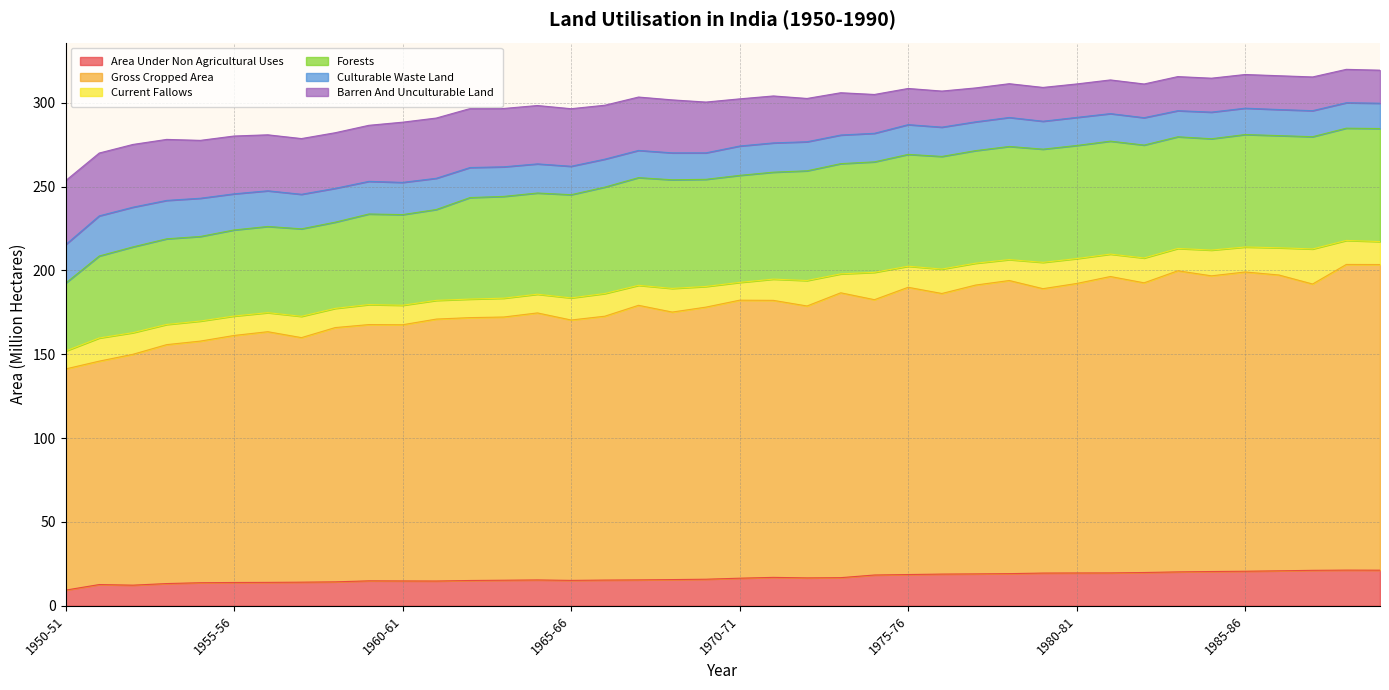

What is the label of the 4th point from the left?

1953-54